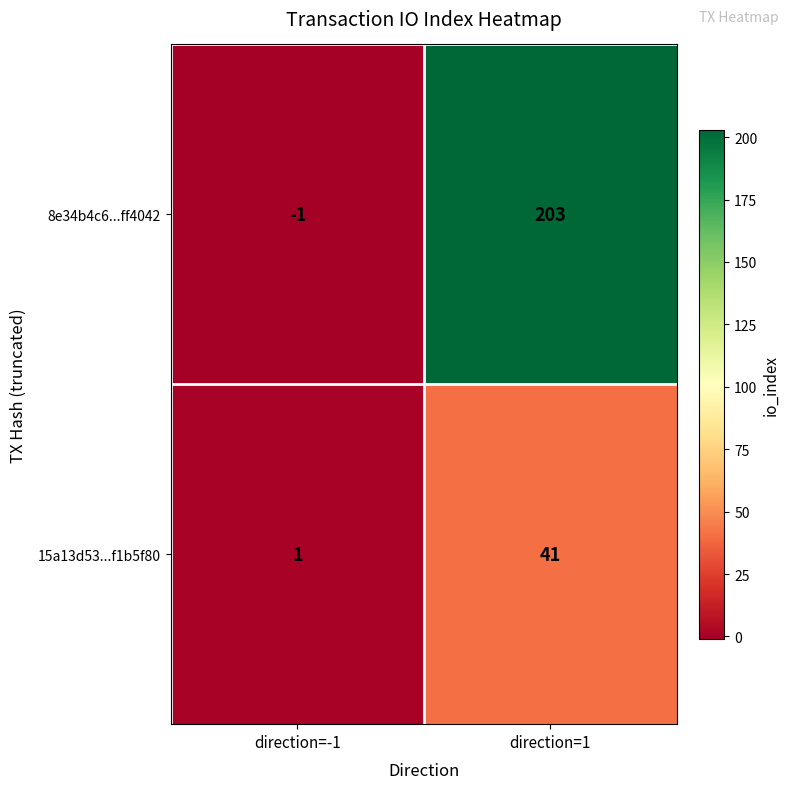

Which label corresponds to the largest value in the chart?

direction=1